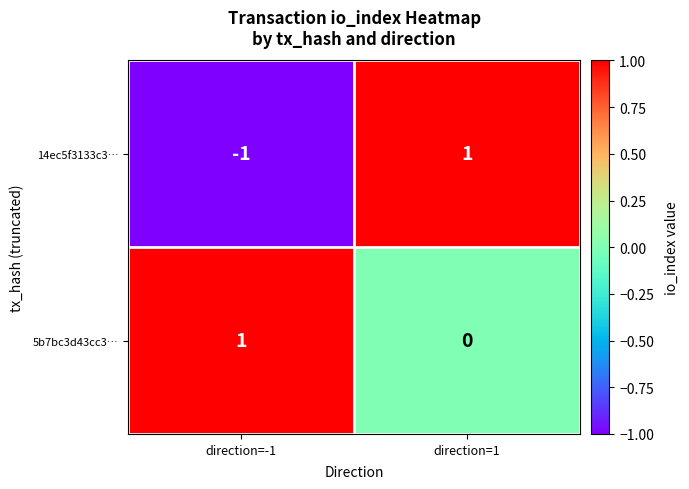

At which label is 14ec5f3133c3… closest to 0?

direction=-1